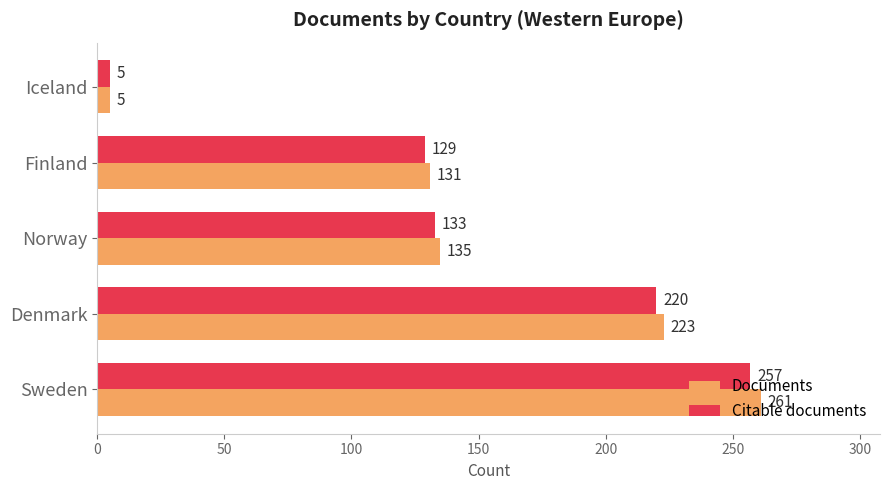

At Denmark, list the series in order from smallest to largest.

Citable documents, Documents